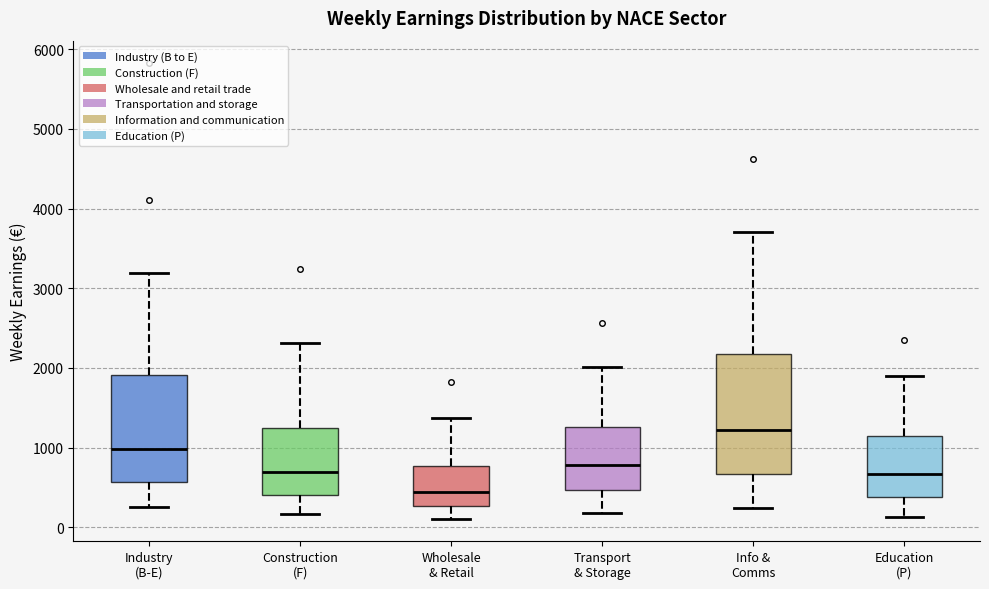

Which box is the tallest, from its lower edge to its upper edge?

Info & Comms